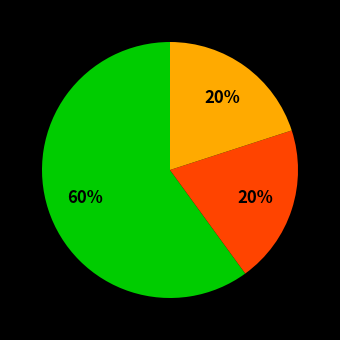

To the nearest percent, what is the difference between the largest and smallest slice percentages?

40%